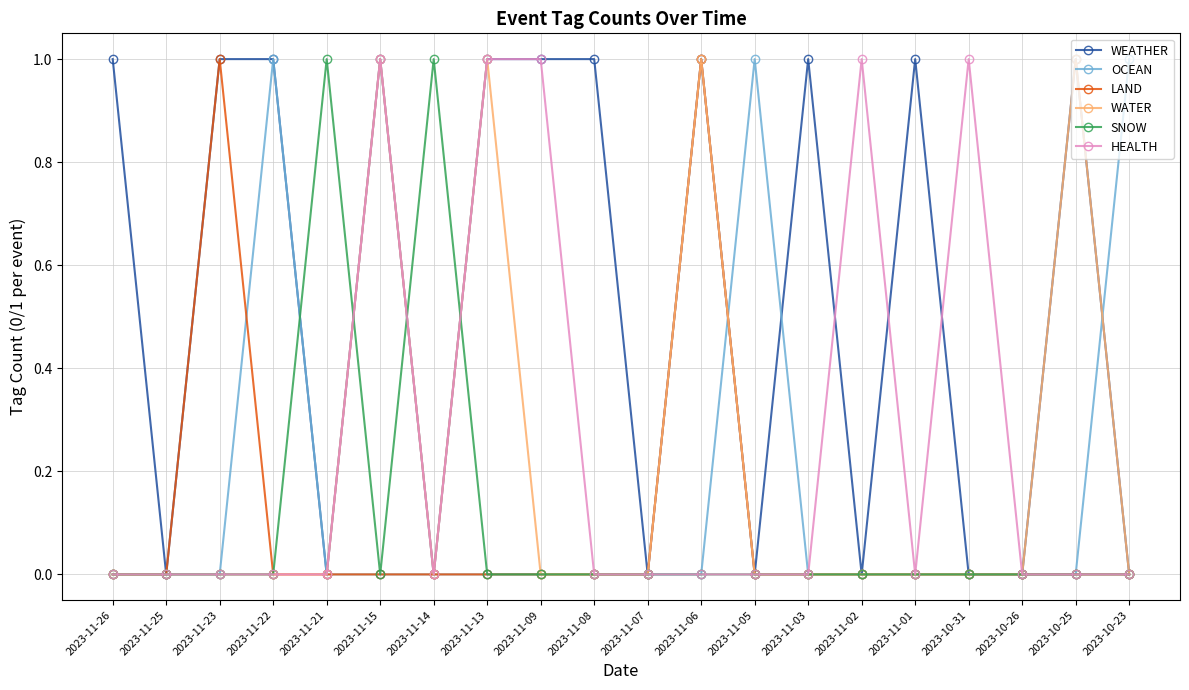

What is the difference between the second highest and minimum values in the OCEAN series?

1